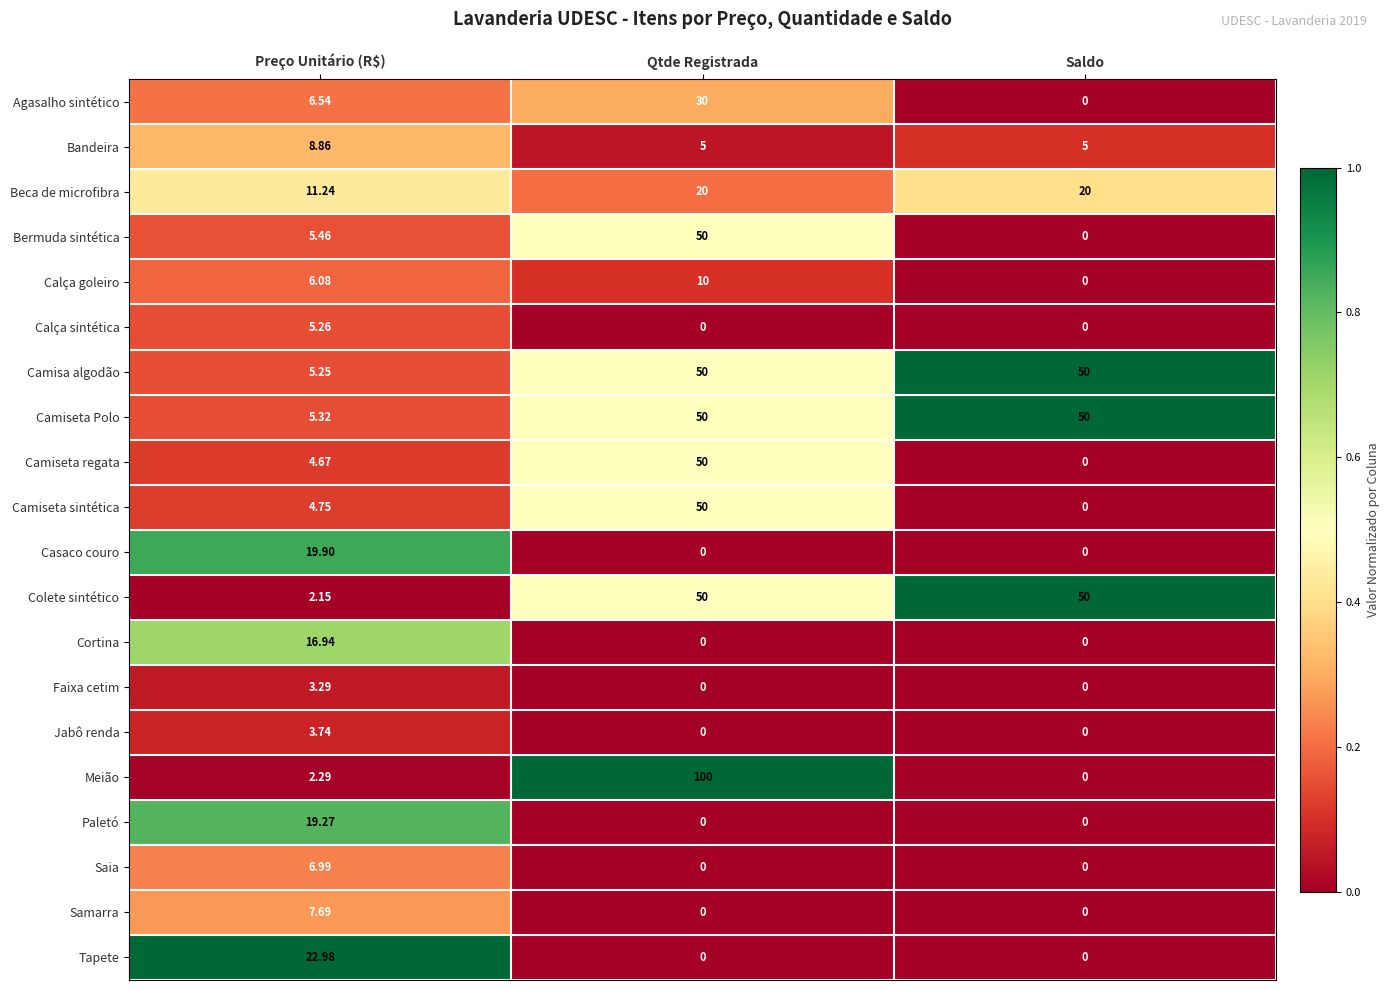

Rank the categories by Camiseta sintética value from highest to lowest.

Qtde Registrada, Preço Unitário (R$), Saldo